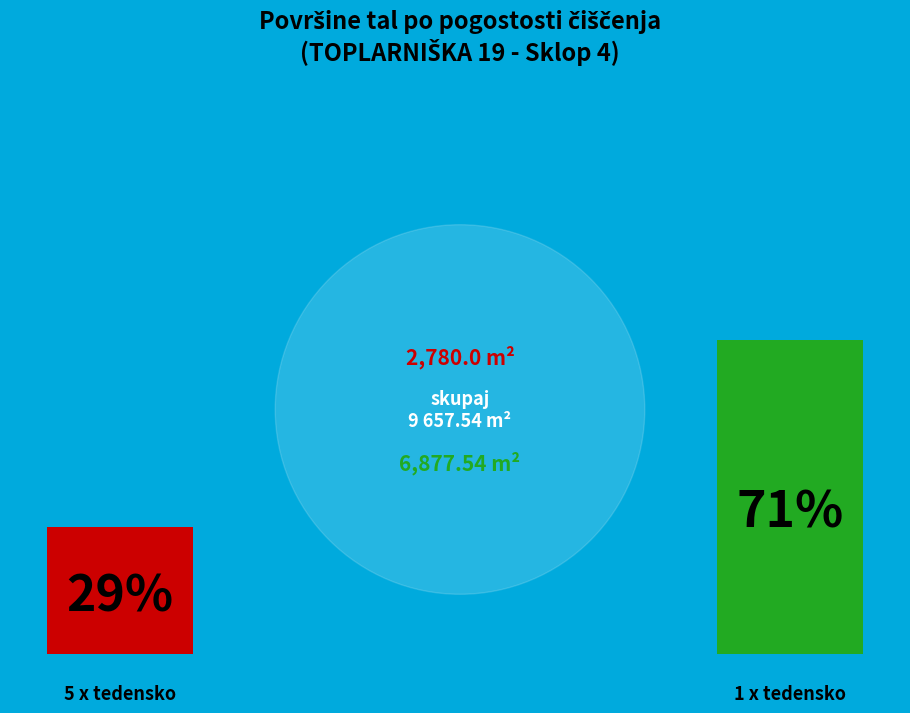

Is it true that 5 x T is 19% of the pie?

False